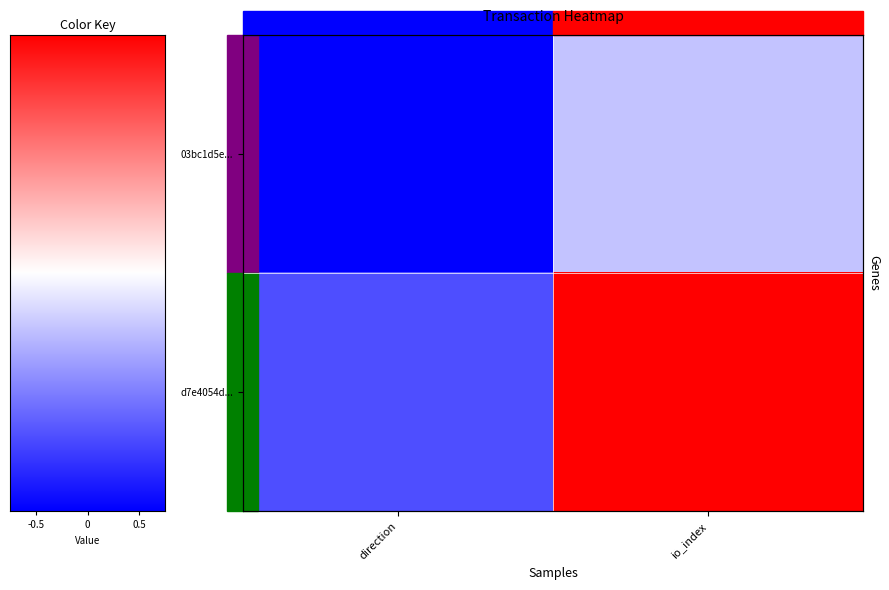

Is the value of 03bc1d5e... at io_index greater than the value of d7e4054d... at io_index?

No